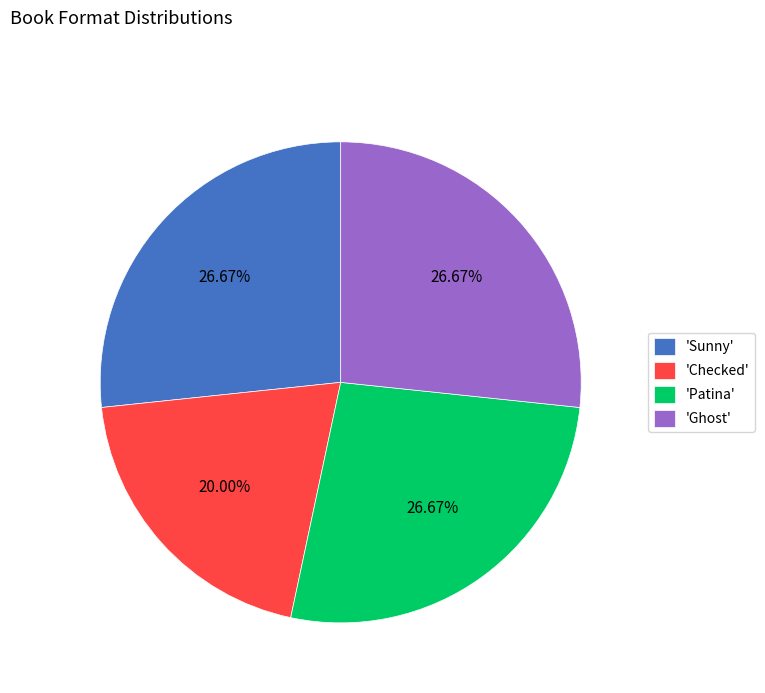

What is the ratio of the value at 'Sunny' to the value at 'Checked'?

1.3